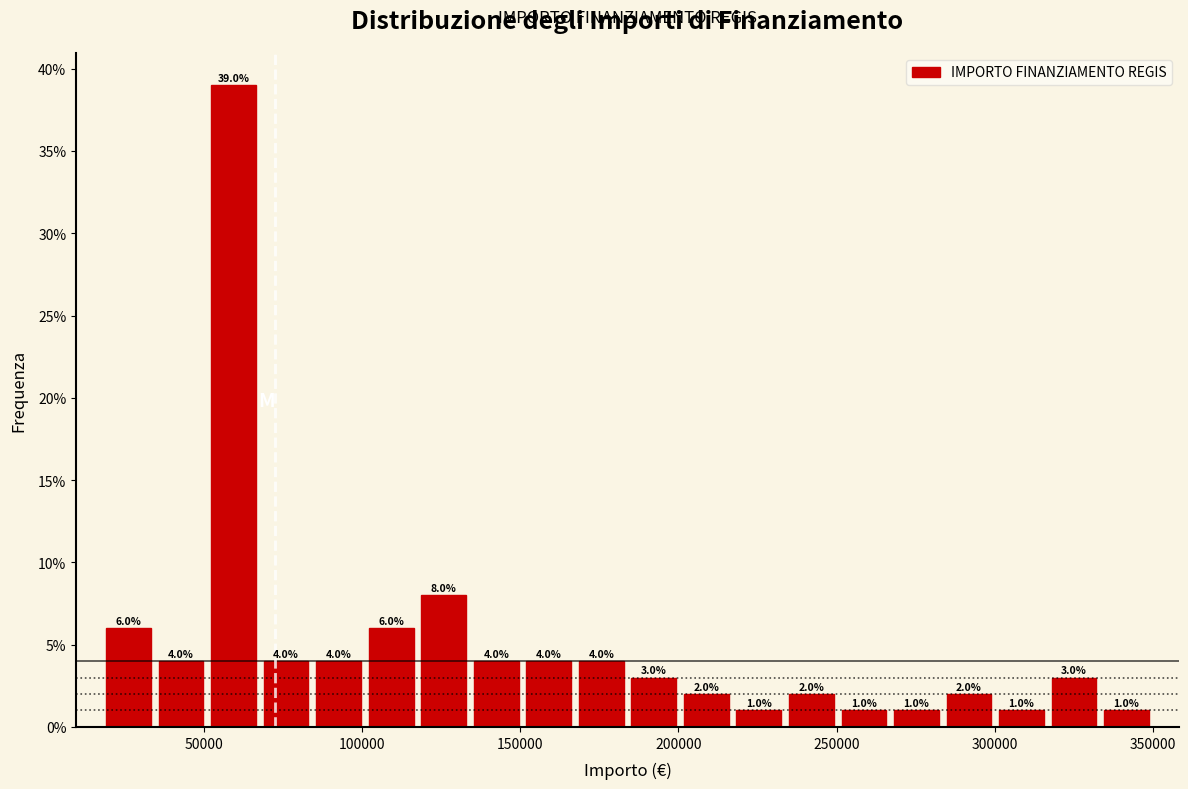

Around what value on the x-axis is the tallest bar? Give the approximate position of its centre, as read against the axis.

60000